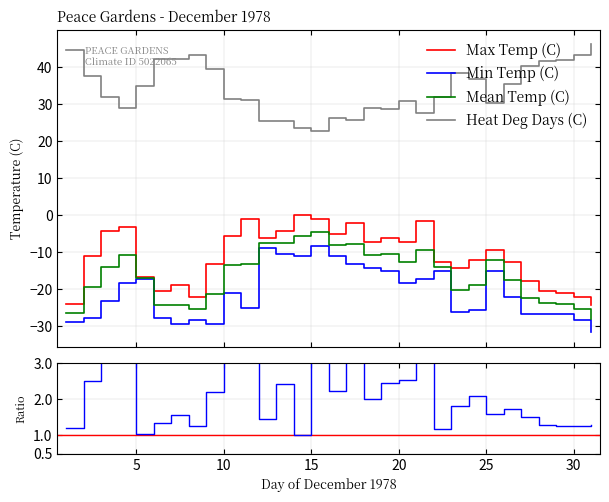

Reading left to right, transcribe all the data shown in this chart.

Max Temp (C): 01=-24.0	02=-11.1	03=-4.4	04=-3.3	05=-16.7	06=-20.6	07=-18.9	08=-22.2	09=-13.3	10=-5.6	11=-1.1	12=-6.1	13=-4.4	14=0.0	15=-1.1	16=-5.0	17=-2.2	18=-7.2	19=-6.1	20=-7.2	21=-1.7	22=-12.8	23=-14.4	24=-12.2	25=-9.4	26=-12.8	27=-17.8	28=-20.6	29=-21.1	30=-22.2	31=-24.4
Min Temp (C): 01=-28.9	02=-27.8	03=-23.3	04=-18.3	05=-17.2	06=-27.8	07=-29.4	08=-28.3	09=-29.4	10=-21.1	11=-25.0	12=-8.9	13=-10.6	14=-11.1	15=-8.3	16=-11.1	17=-13.3	18=-14.4	19=-15.0	20=-18.3	21=-17.2	22=-15.0	23=-26.1	24=-25.6	25=-15.0	26=-22.2	27=-26.7	28=-26.7	29=-26.7	30=-28.3	31=-31.7
Mean Temp (C): 01=-26.5	02=-19.5	03=-13.9	04=-10.8	05=-17.0	06=-24.2	07=-24.2	08=-25.3	09=-21.4	10=-13.4	11=-13.1	12=-7.5	13=-7.5	14=-5.6	15=-4.7	16=-8.1	17=-7.8	18=-10.8	19=-10.6	20=-12.8	21=-9.5	22=-13.9	23=-20.3	24=-18.9	25=-12.2	26=-17.5	27=-22.3	28=-23.7	29=-23.9	30=-25.3	31=-28.1
Heat Deg Days (C): 01=44.5	02=37.5	03=31.9	04=28.8	05=35.0	06=42.2	07=42.2	08=43.3	09=39.4	10=31.4	11=31.1	12=25.5	13=25.5	14=23.6	15=22.7	16=26.1	17=25.8	18=28.8	19=28.6	20=30.8	21=27.5	22=31.9	23=38.3	24=36.9	25=30.2	26=35.5	27=40.3	28=41.7	29=41.9	30=43.3	31=46.1